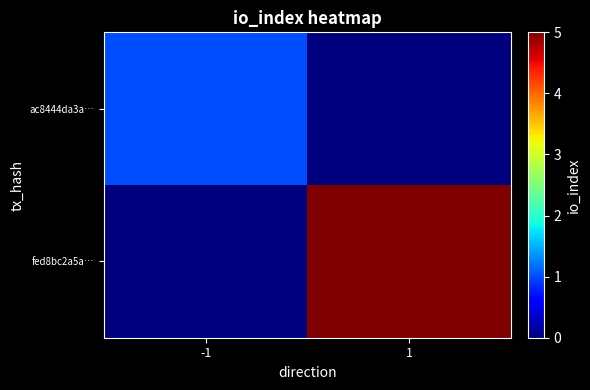

Reading left to right, what are all the values shown in this chart?

ac8444da3a…: -1=1	1=0
fed8bc2a5a…: -1=0	1=5